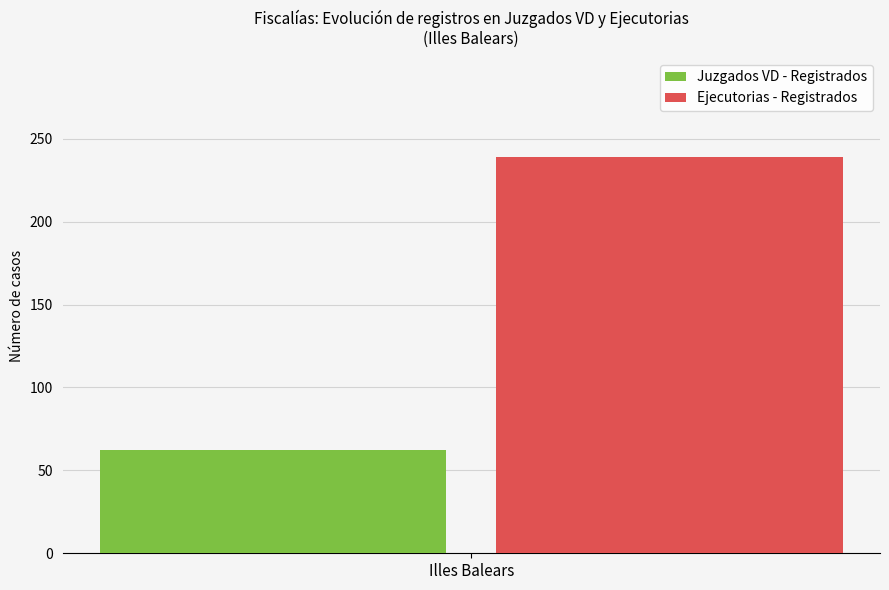

How many data points does each series have?

1